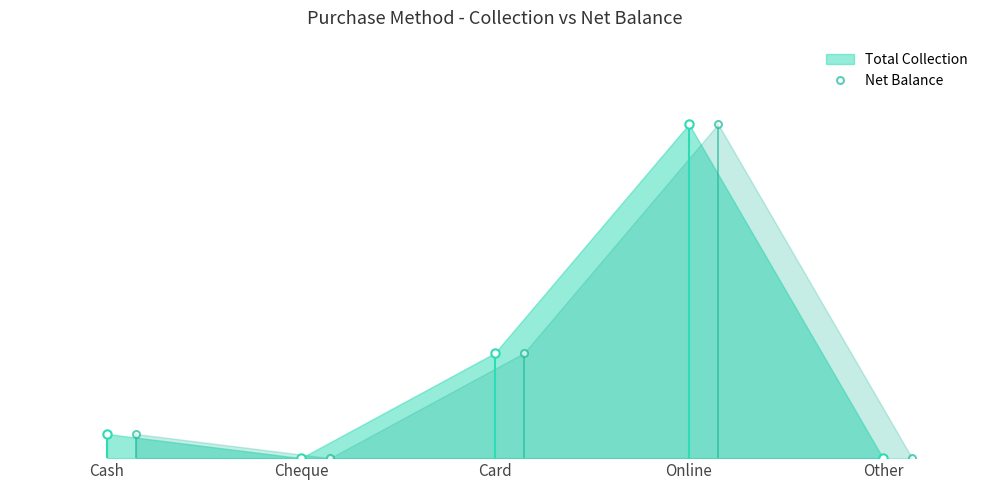

True or false: Total Collection has a value of 24780.0 at Cash.

True